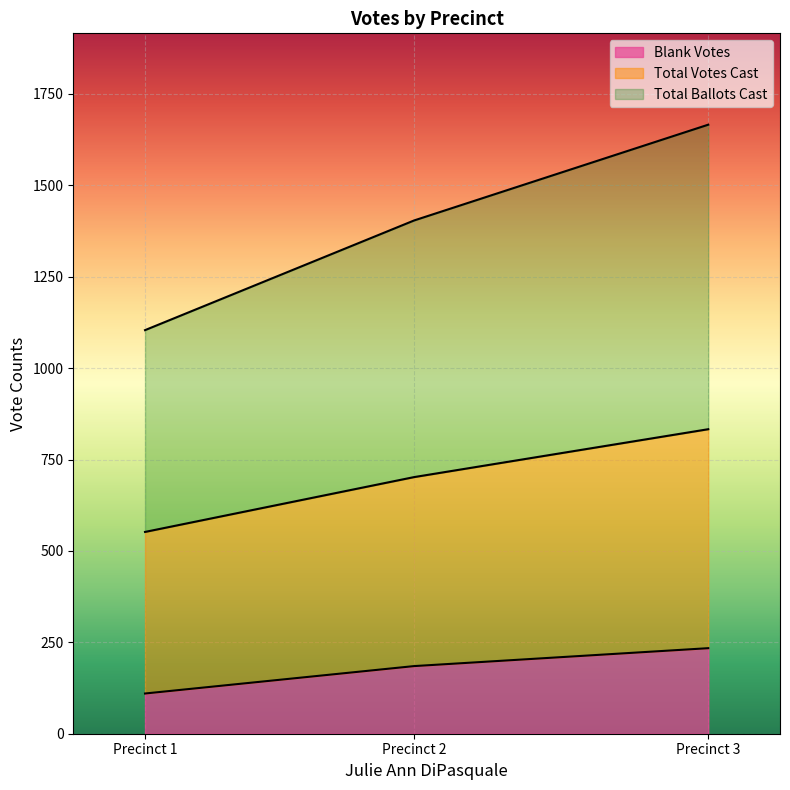

The value of Blank Votes at Precinct 2 is 93. True or false?

False